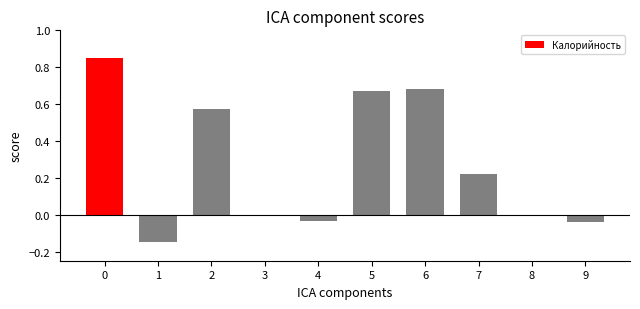

Count the number of categories in the chart.

10